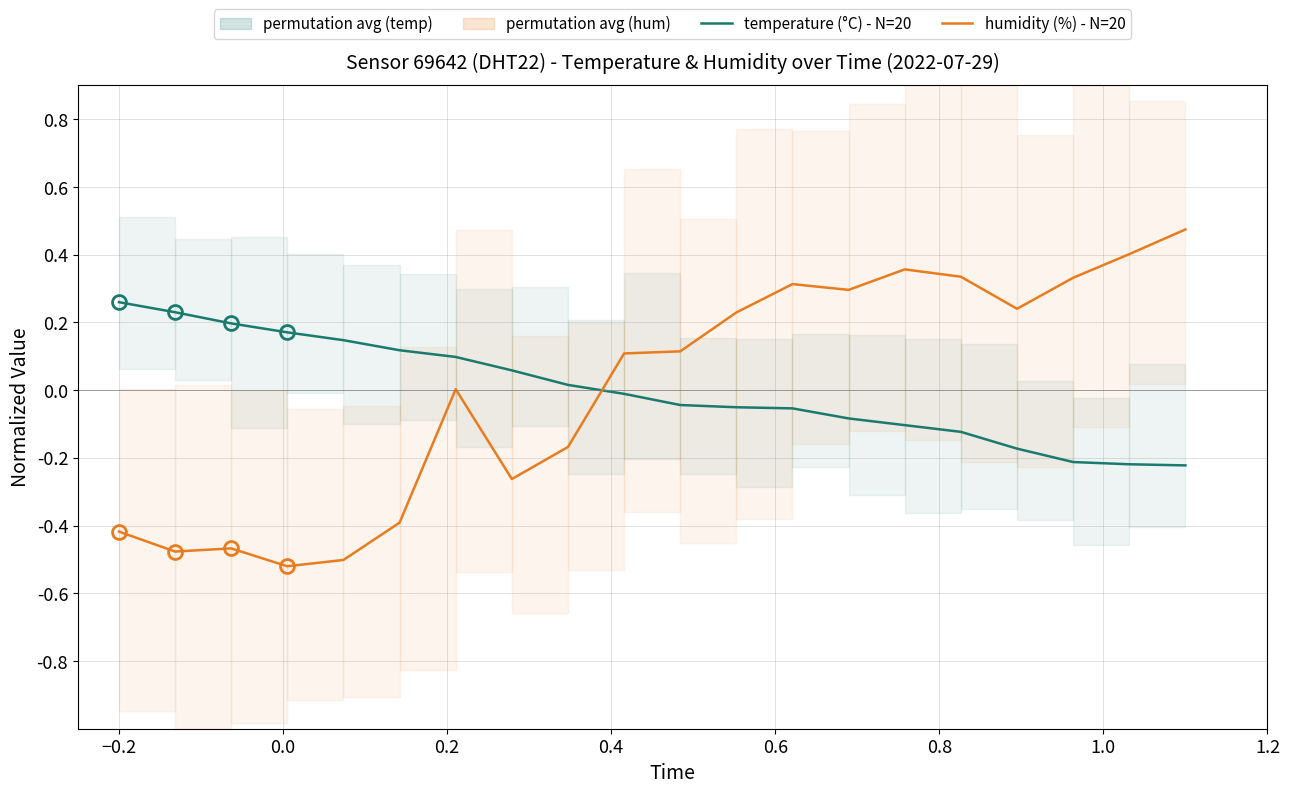

Reading left to right, transcribe all the data shown in this chart.

temperature (°C) - N=20: 0.3	0.2	0.2	0.2	0.1	0.1	0.1	0.1	0.0	-0.0	-0.0	-0.1	-0.1	-0.1	-0.1	-0.1	-0.2	-0.2	-0.2	-0.2
humidity (%) - N=20: -0.4	-0.5	-0.5	-0.5	-0.5	-0.4	0.0	-0.3	-0.2	0.1	0.1	0.2	0.3	0.3	0.4	0.3	0.2	0.3	0.4	0.5